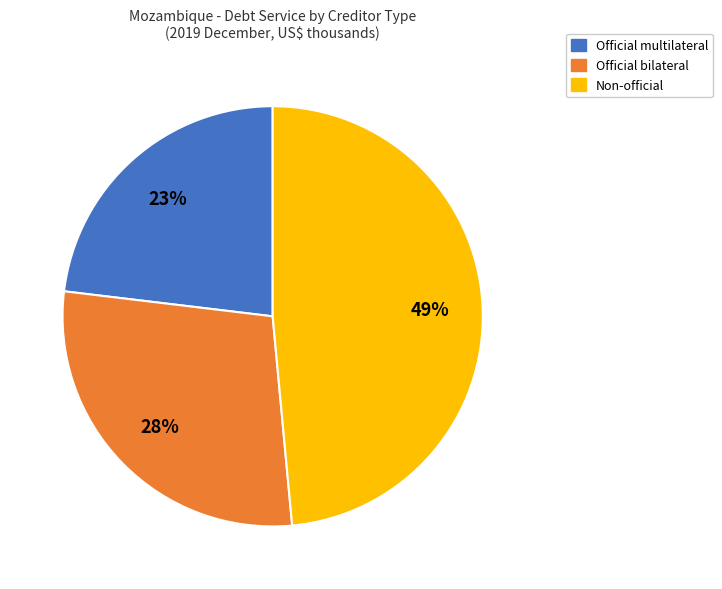

How many slices are in this pie chart?

3